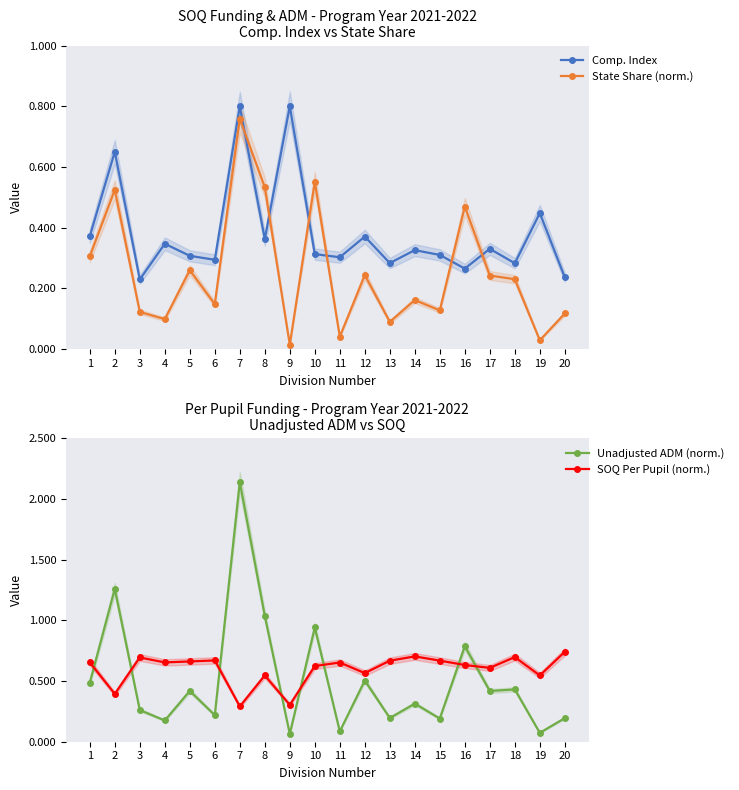

True or false: SOQ Per Pupil (norm.) has a value of 0.7 at 2.

False